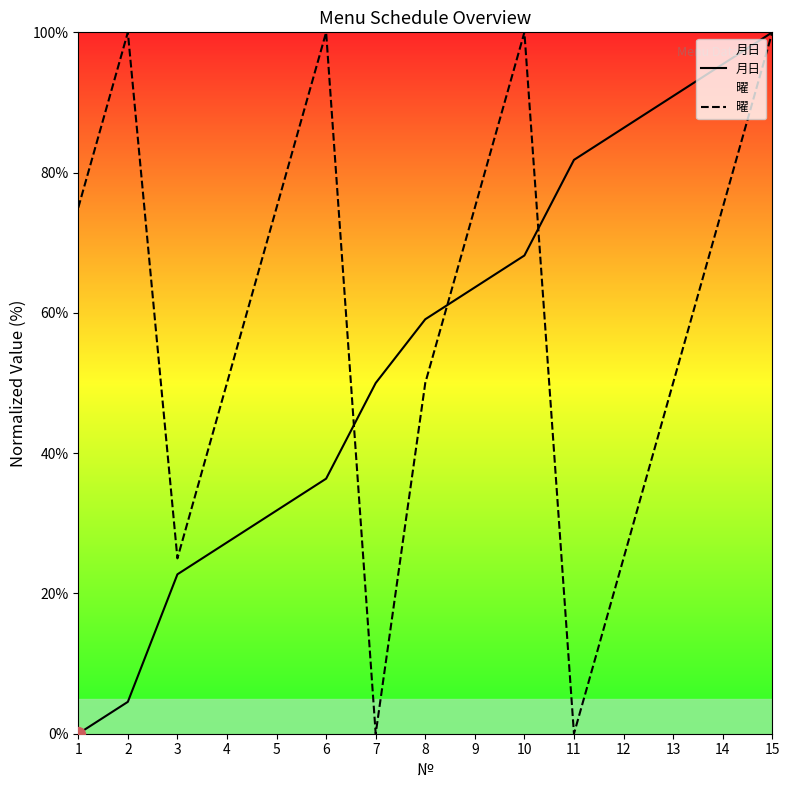

Which category has the highest value across all series?

15